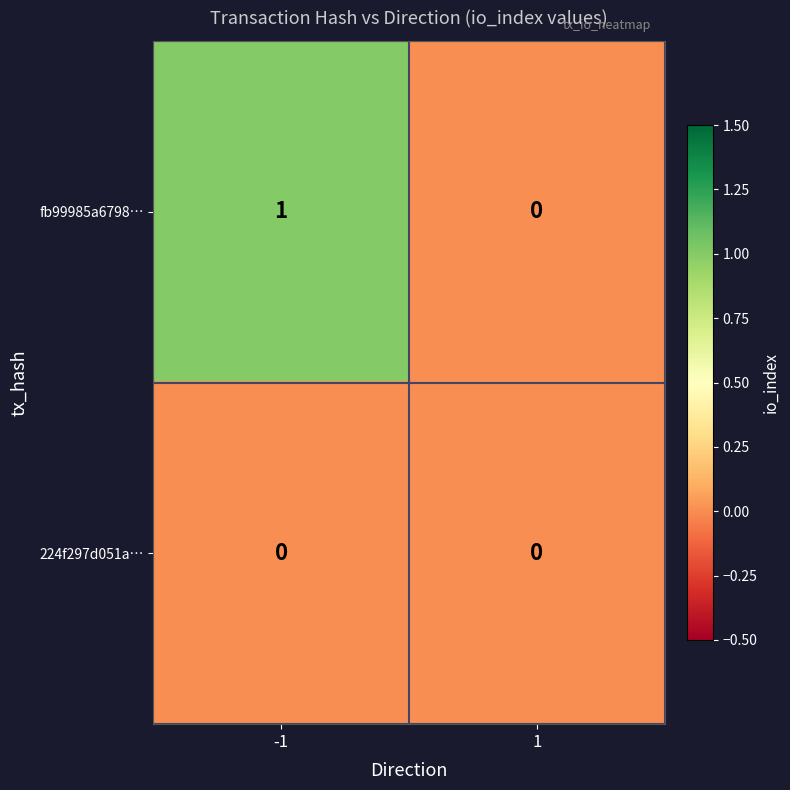

True or false: 224f297d051a… has a value of 0 at -1.

True